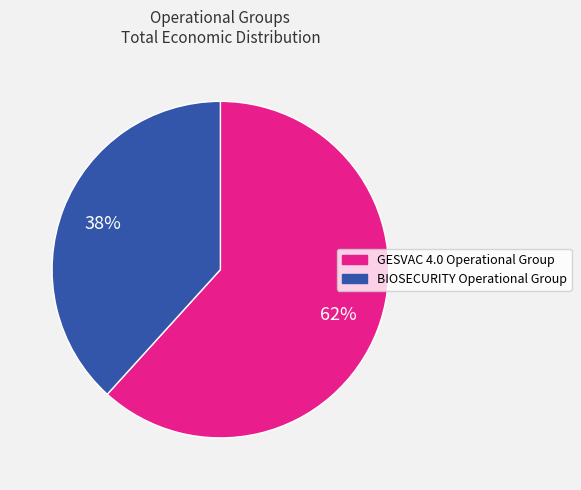

What is the smallest slice in the pie chart?

BIOSECURITY Operational Group